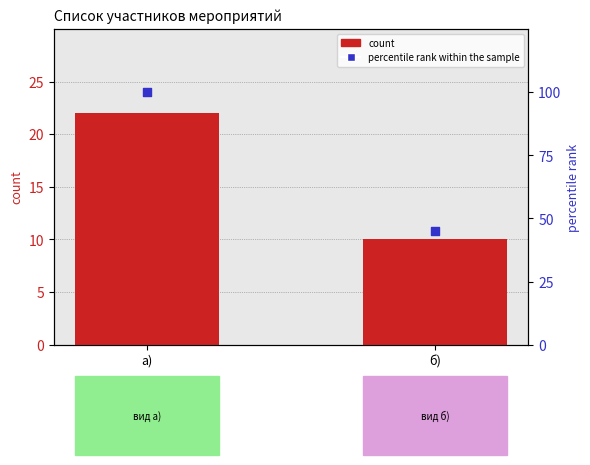

Is the value of percentile rank within the sample at б) greater than the value of count at б)?

Yes